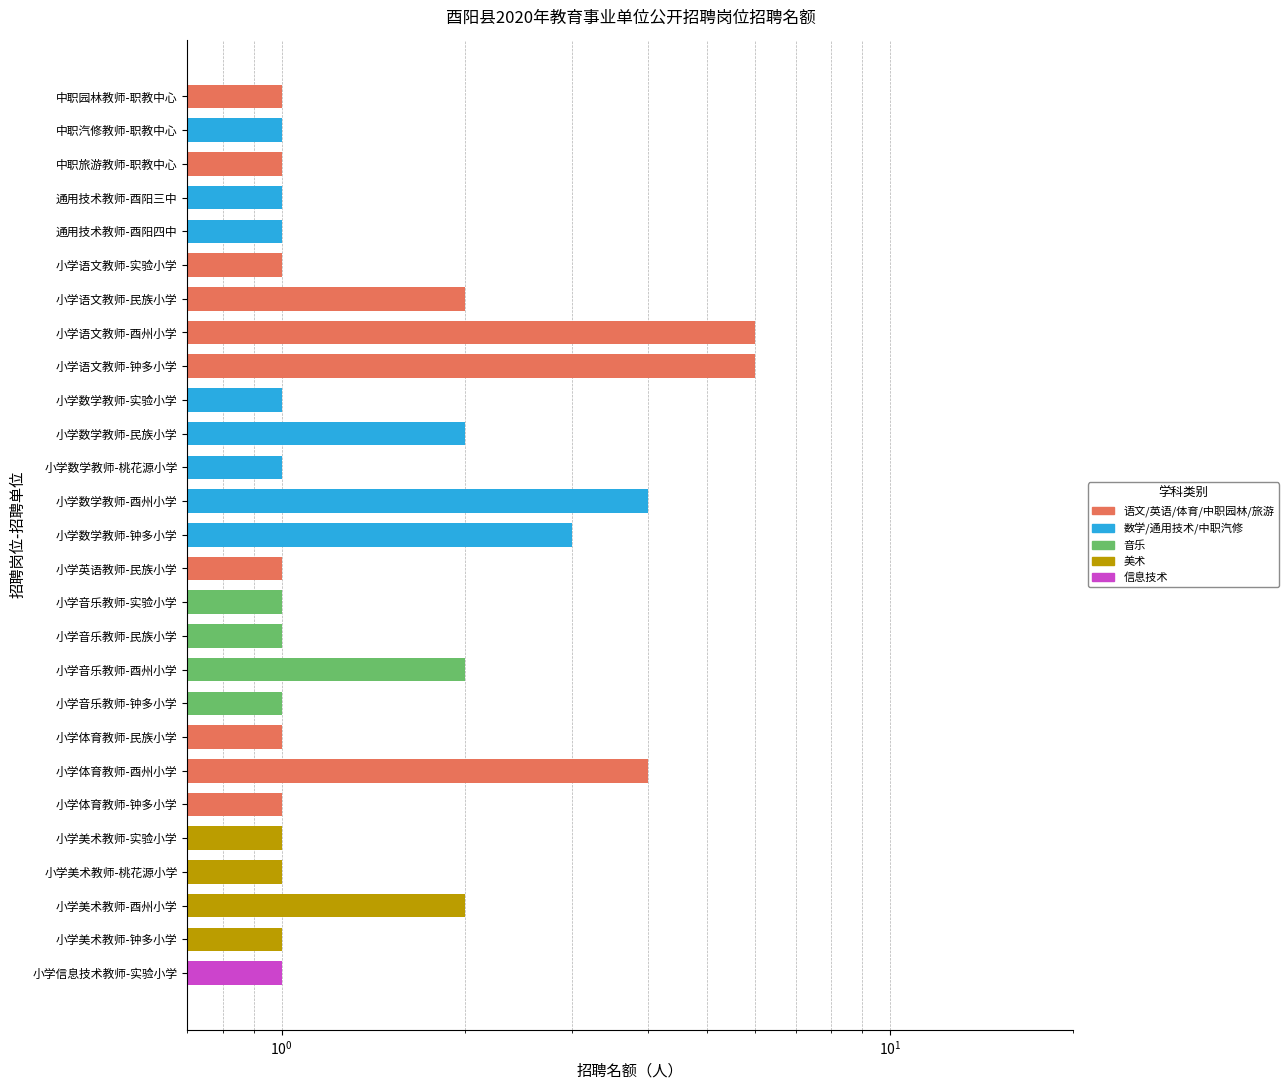

Reading right to left, list all the values displayed in this chart.

1	1	2	1	1	1	4	1	1	2	1	1	1	3	4	1	2	1	6	6	2	1	1	1	1	1	1